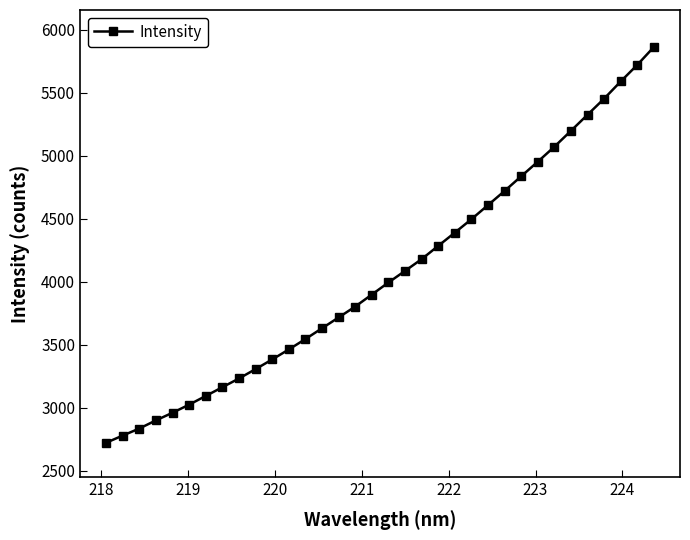

Count the number of categories in the chart.

34